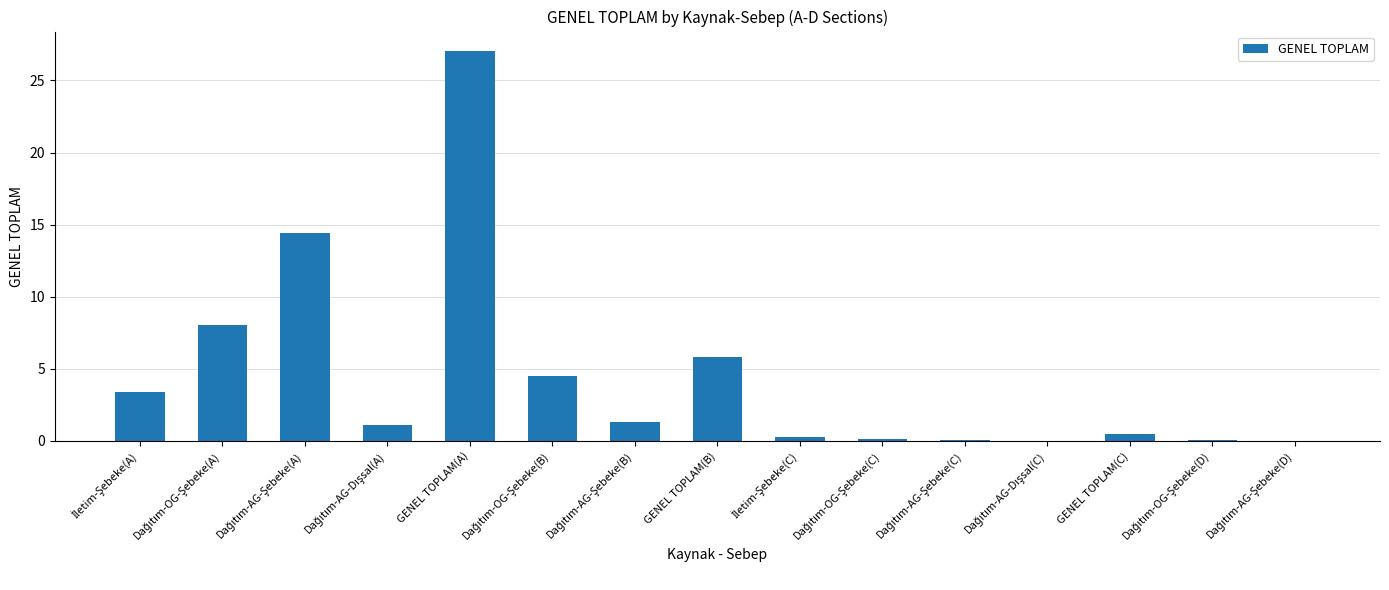

What is the sum of all values?

66.7